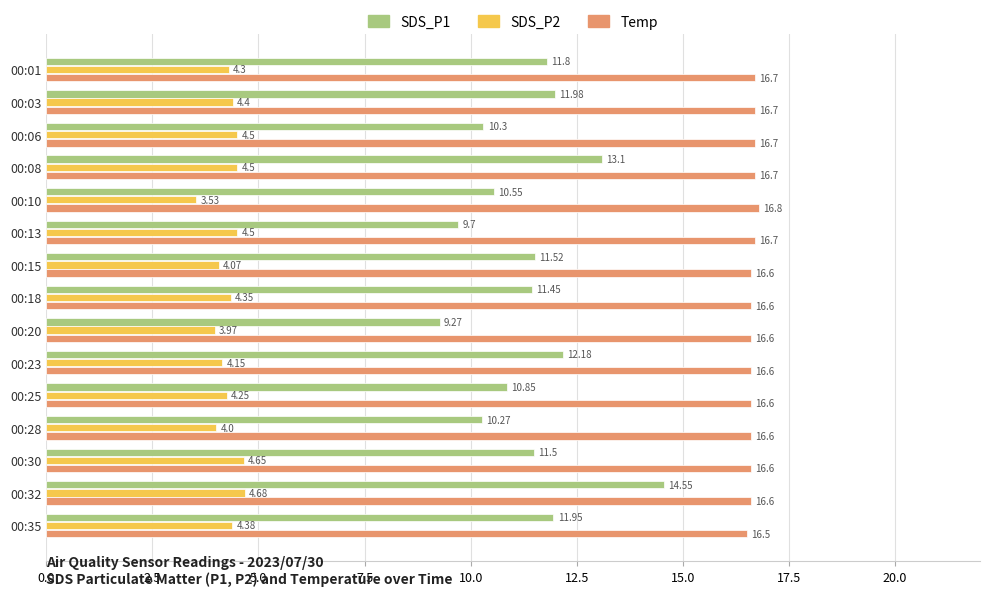

At which category is the sum across all series the highest?

00:32